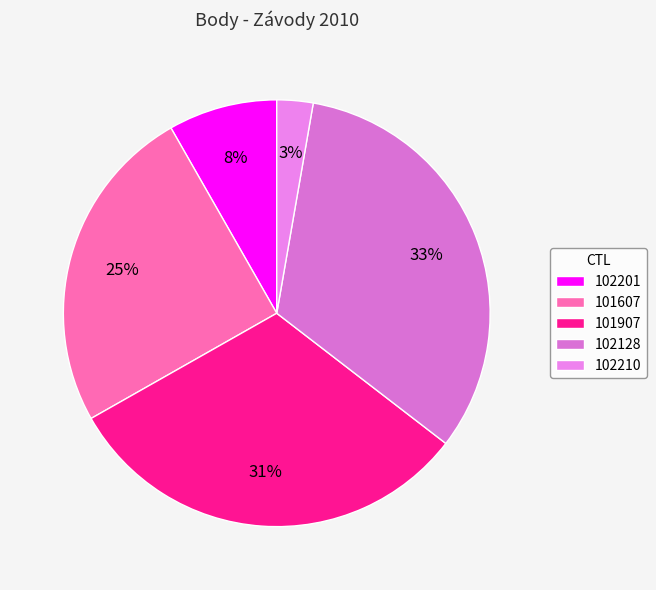

How many slices are in this pie chart?

5